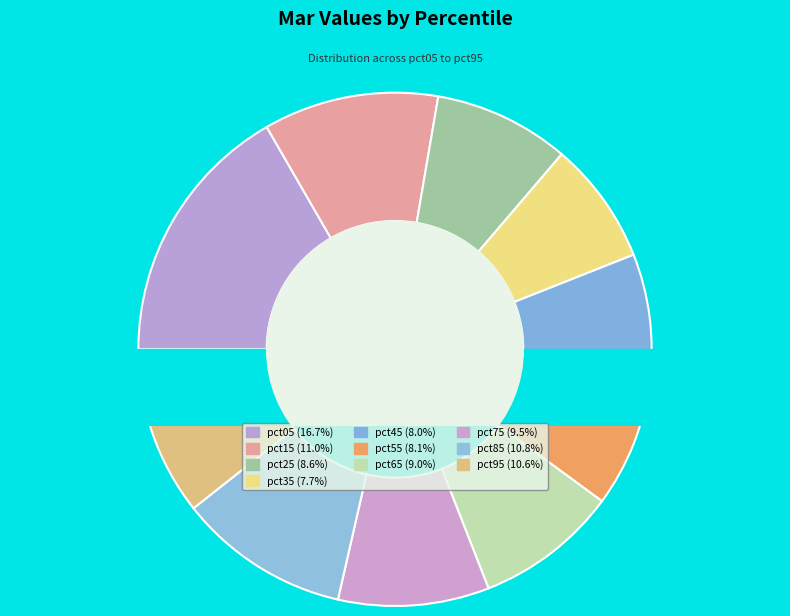

Combined, what portion of the pie is pct95 and pct75?

20.1%